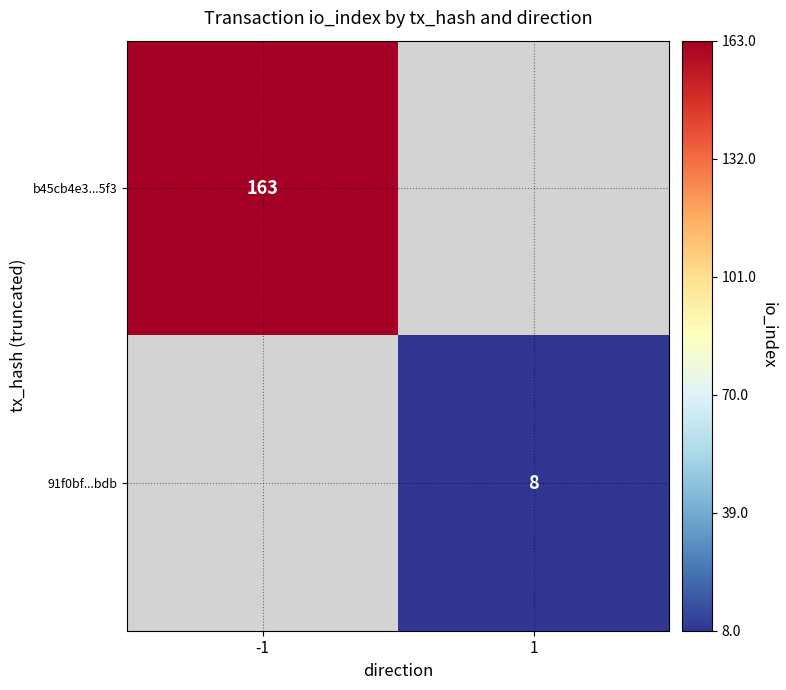

The value of 91f0bf...bdb at 1 is 13. True or false?

False